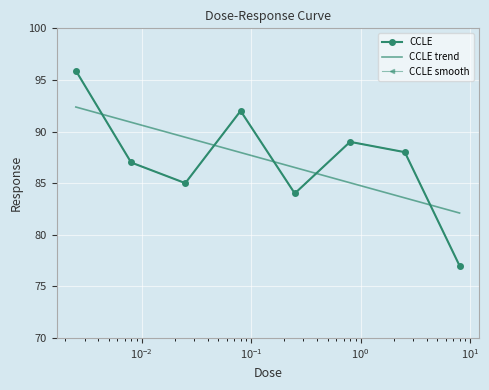

Rank the categories by value from lowest to highest.

8.0, 0.25, 0.025, 0.008, 2.53, 0.8, 0.08, 0.0025